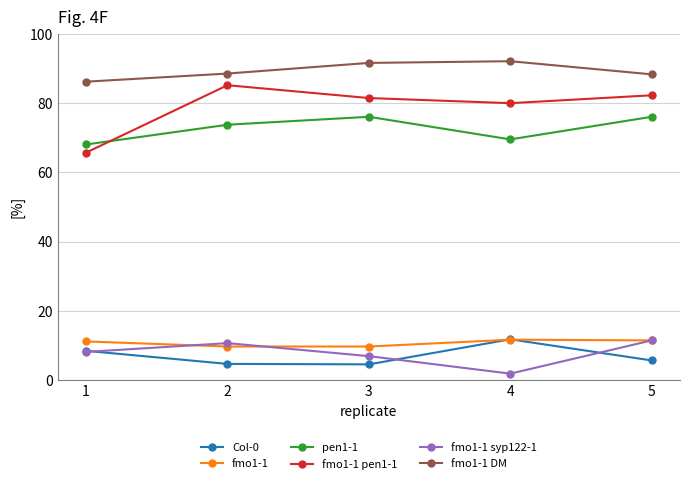

What is the difference between the highest and lowest values at 3?

87.0